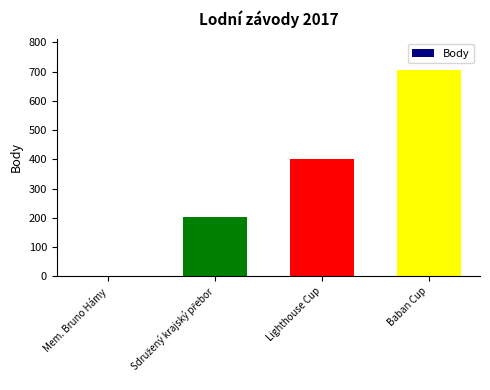

Does the chart contain stacked bars?

No